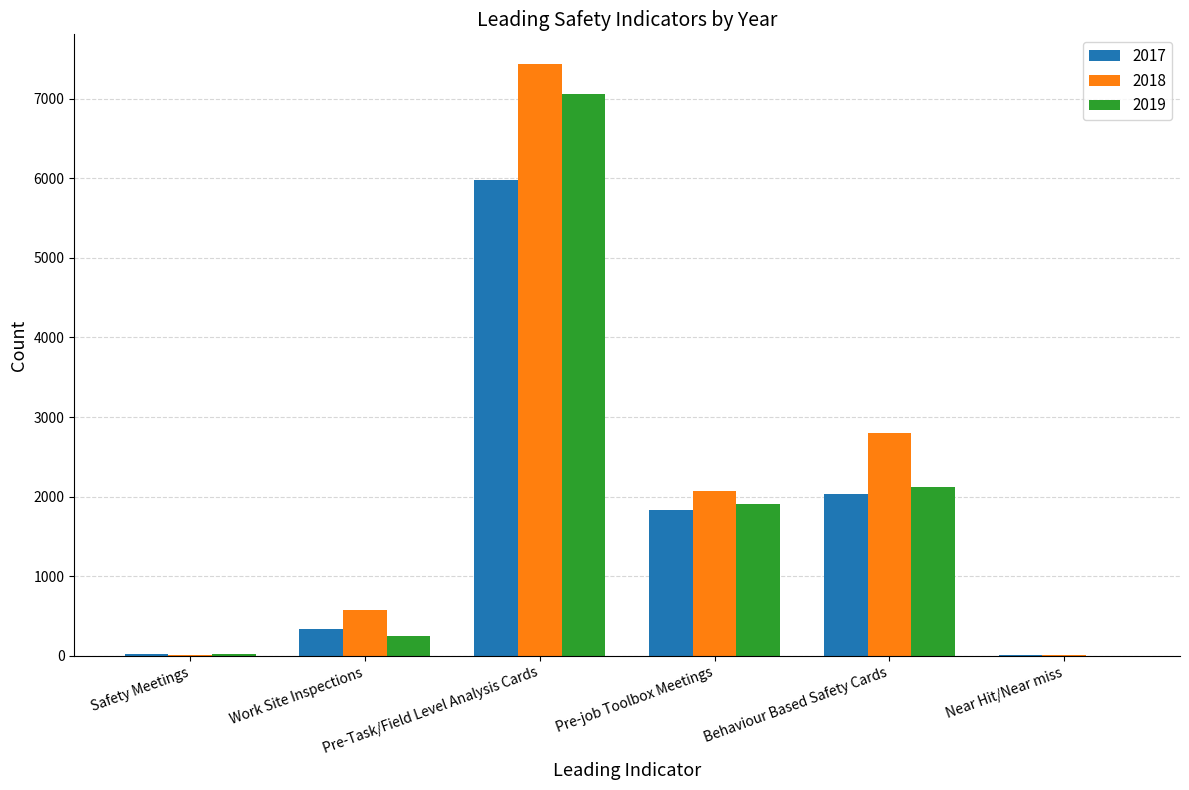

Reading right to left, list all the values displayed in this chart.

2017: Near Hit/Near miss=6	Behaviour Based Safety Cards=2033	Pre-job Toolbox Meetings=1829	Pre-Task/Field Level Analysis Cards=5982	Work Site Inspections=336	Safety Meetings=18
2018: Near Hit/Near miss=6	Behaviour Based Safety Cards=2801	Pre-job Toolbox Meetings=2070	Pre-Task/Field Level Analysis Cards=7436	Work Site Inspections=573	Safety Meetings=15
2019: Near Hit/Near miss=1	Behaviour Based Safety Cards=2116	Pre-job Toolbox Meetings=1908	Pre-Task/Field Level Analysis Cards=7058	Work Site Inspections=253	Safety Meetings=20